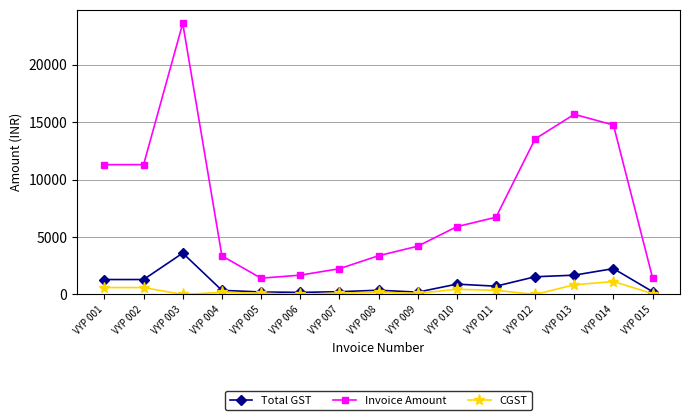

At which category is the sum across all series the highest?

VYP 003